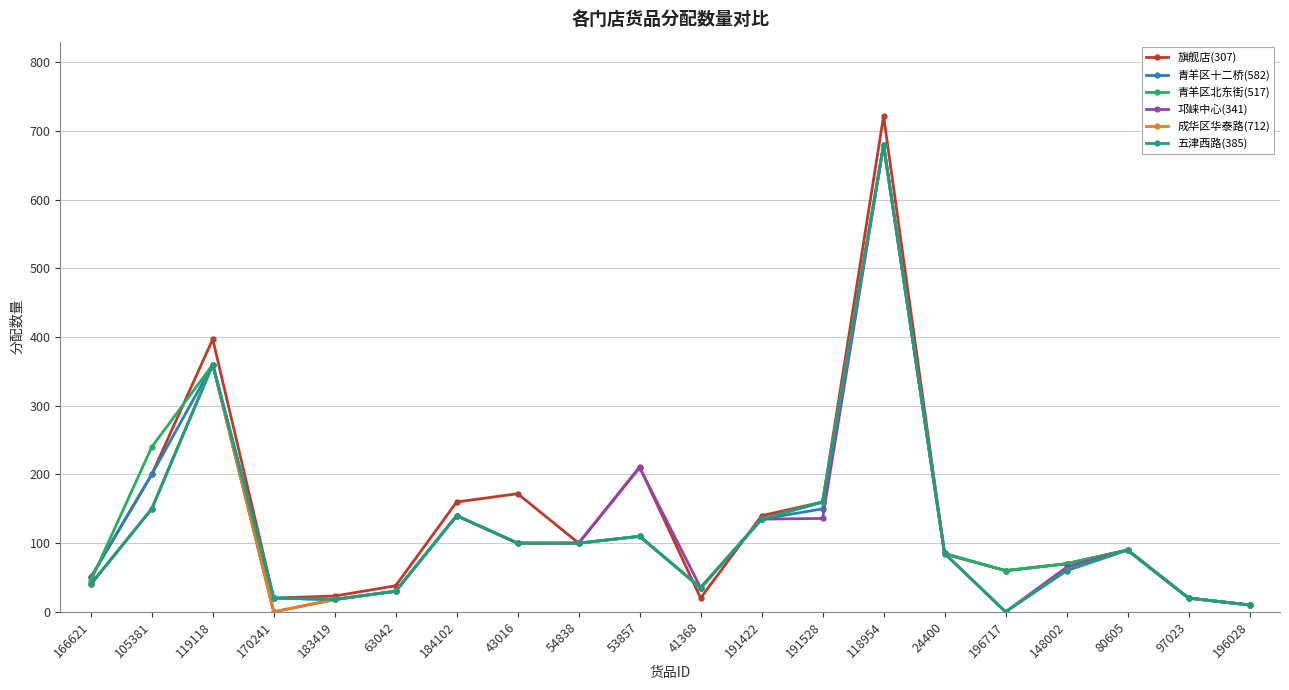

How many categories are shown in the chart?

20